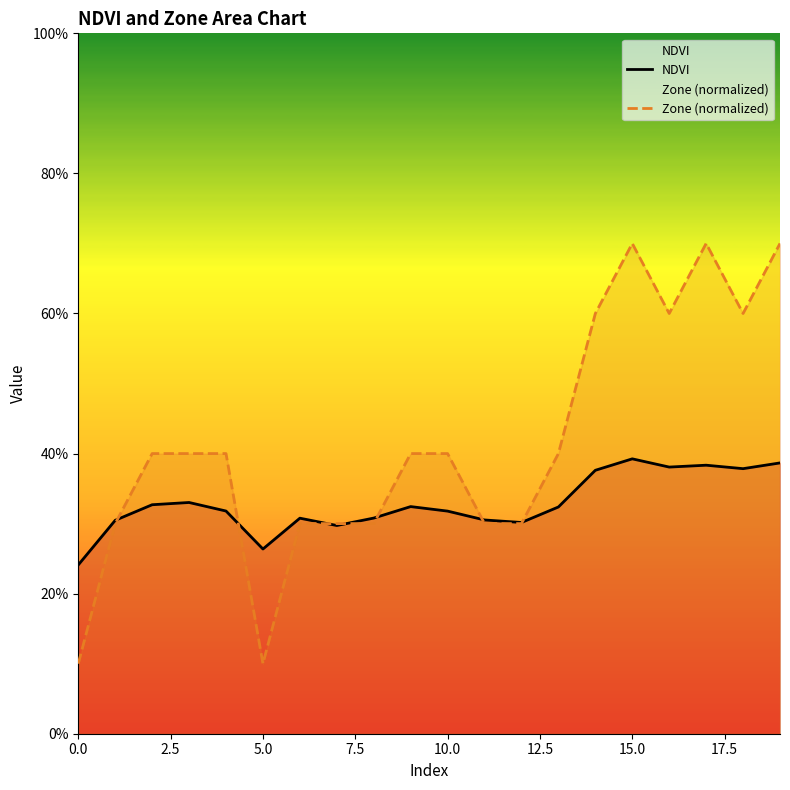

How many lines are shown in the chart?

2